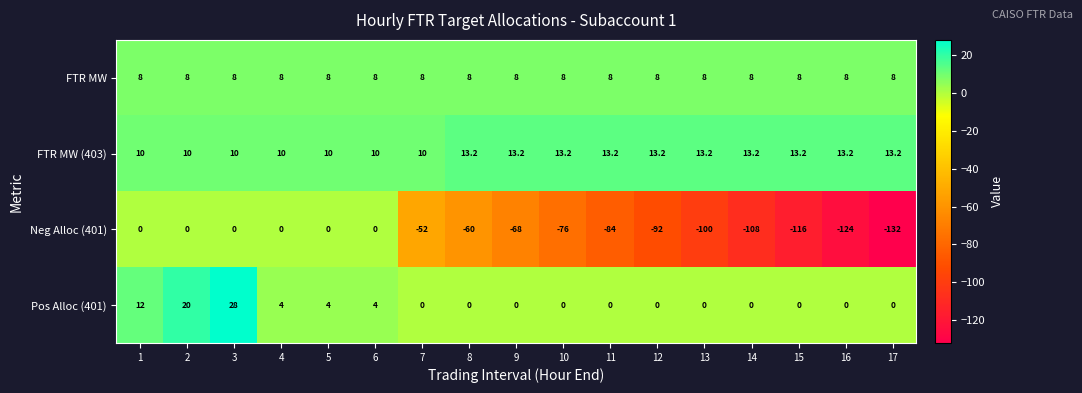

How many Pos Alloc (401) values are between 0 and 4?

14